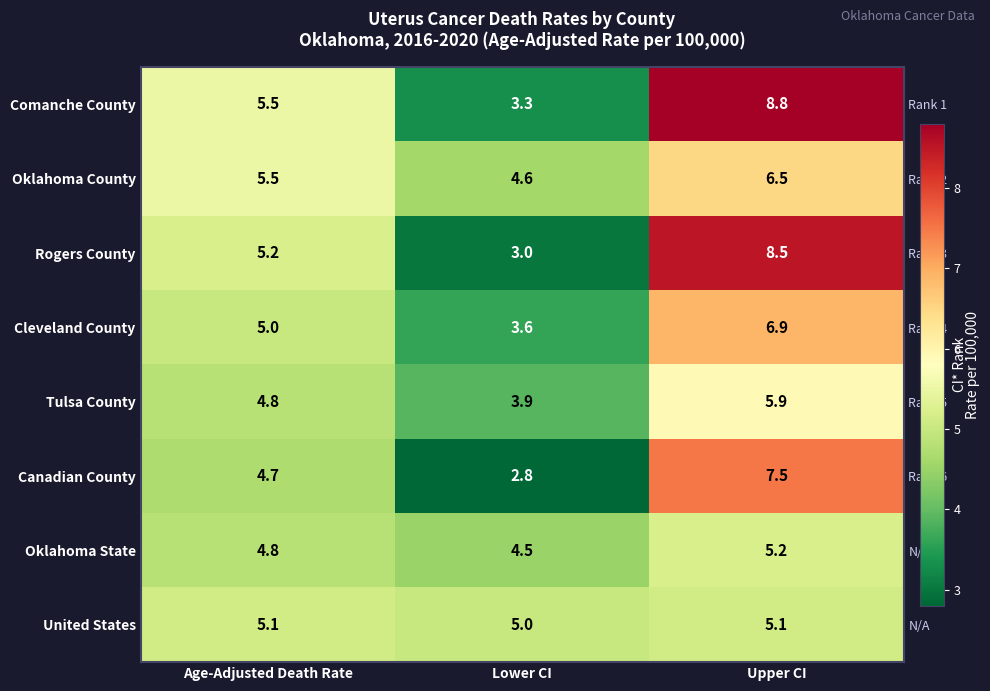

What is the total value across all series at Lower CI?

30.7